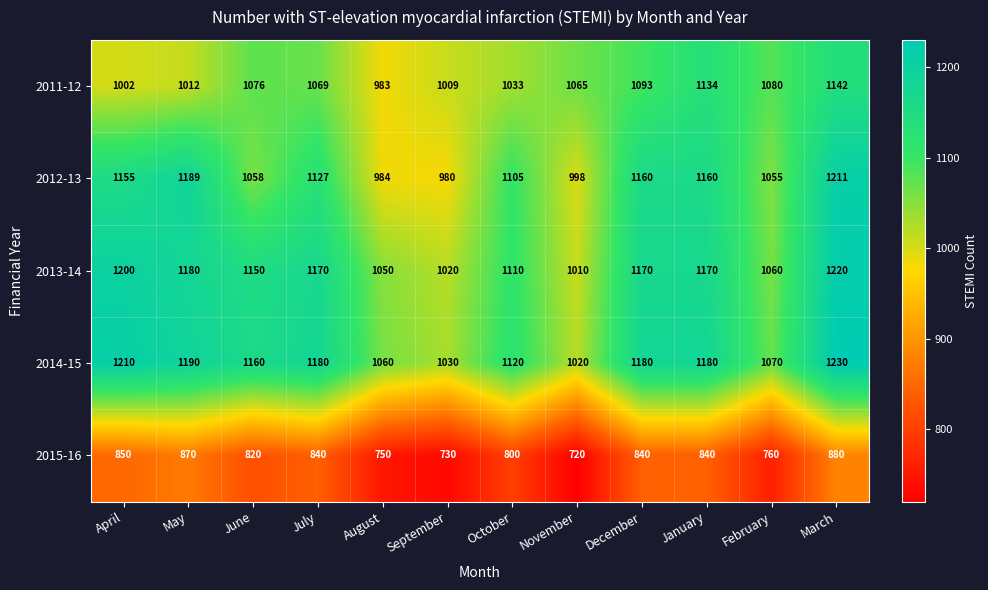

List the series in order of their peak value, highest first.

2014-15, 2013-14, 2012-13, 2011-12, 2015-16